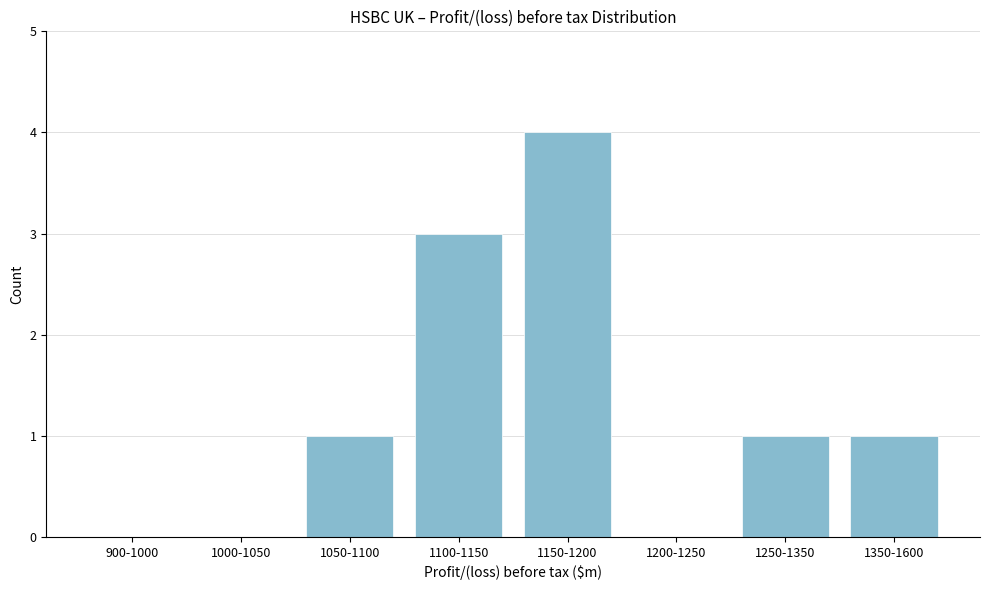

Reading left to right, extract all data points from this chart.

900-1000=0	1000-1050=0	1050-1100=1	1100-1150=3	1150-1200=4	1200-1250=0	1250-1350=1	1350-1600=1